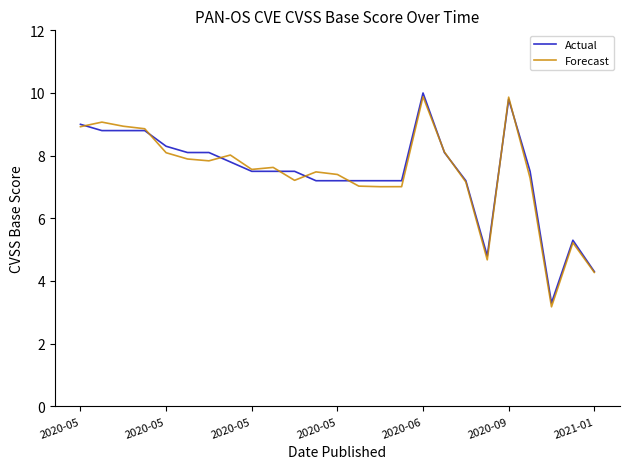

Which series has the largest range (max minus min)?

Forecast